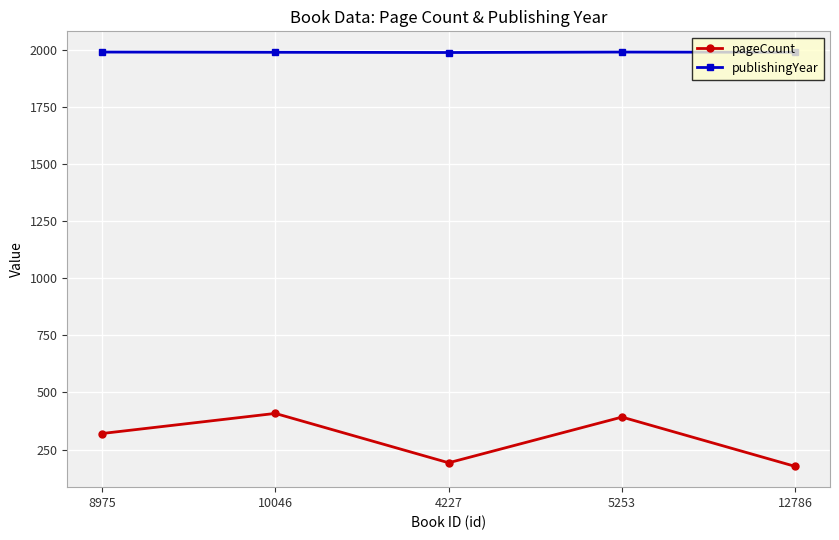

True or false: pageCount and publishingYear cross at least once.

False